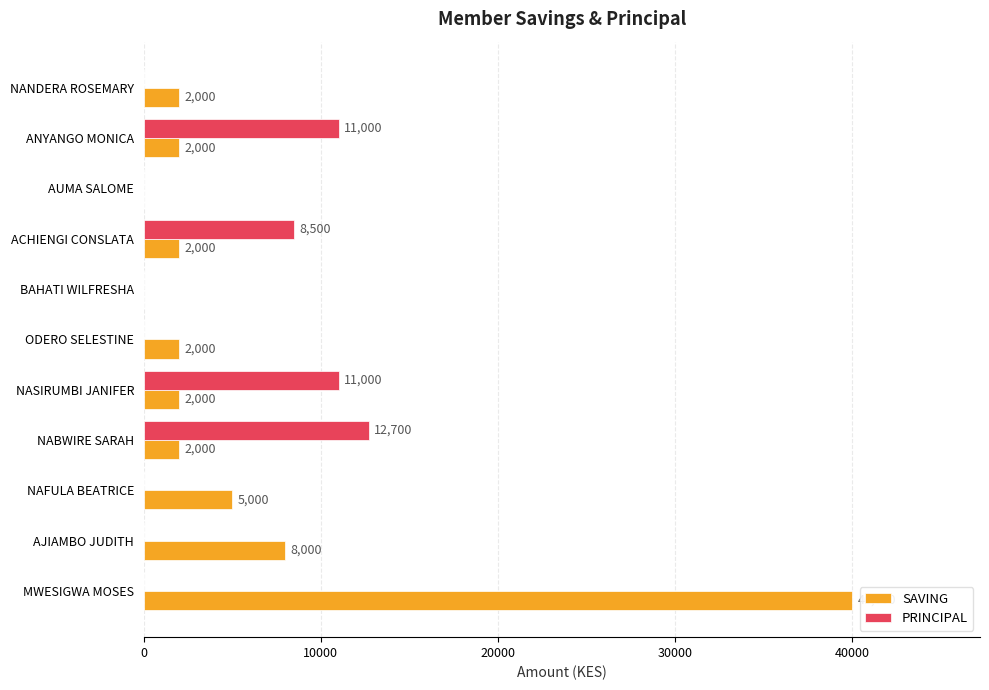

Is it true that SAVING equals 0 at BAHATI WILFRESHA?

True